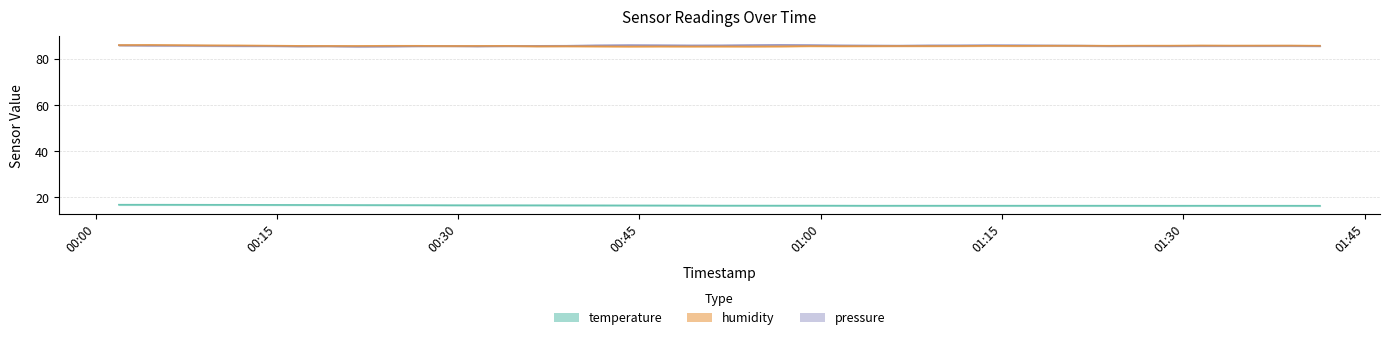

What is the total value across all series at 2022-08-19T00:41:23?

188.0